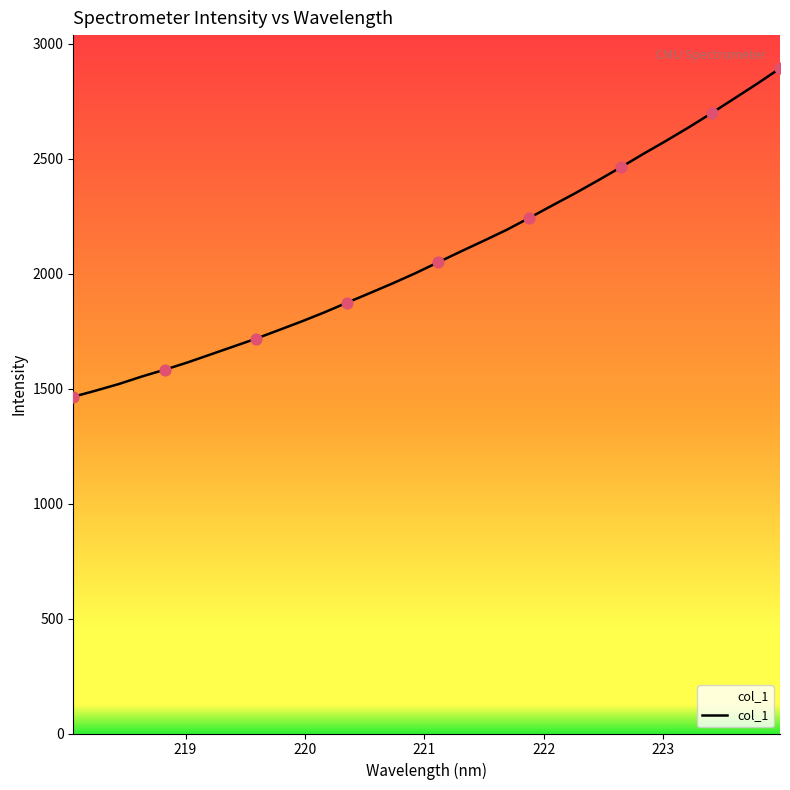

What is the greatest value displayed?

2893.5